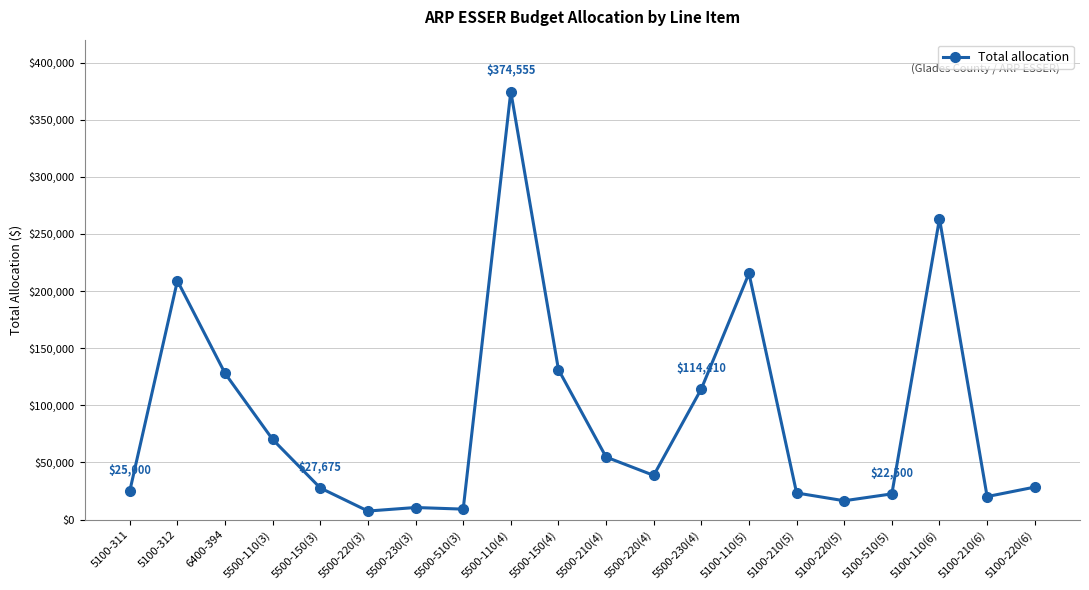

At which category does the data reach its first local peak?

5100-312